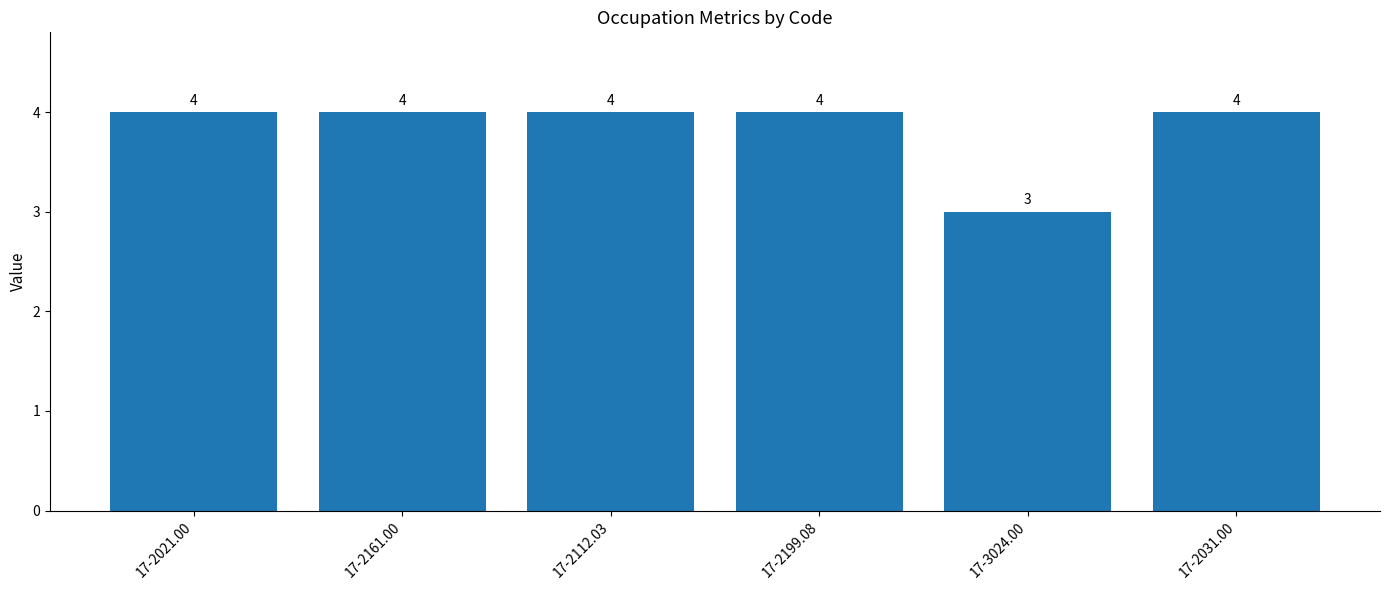

What is the greatest value displayed?

4